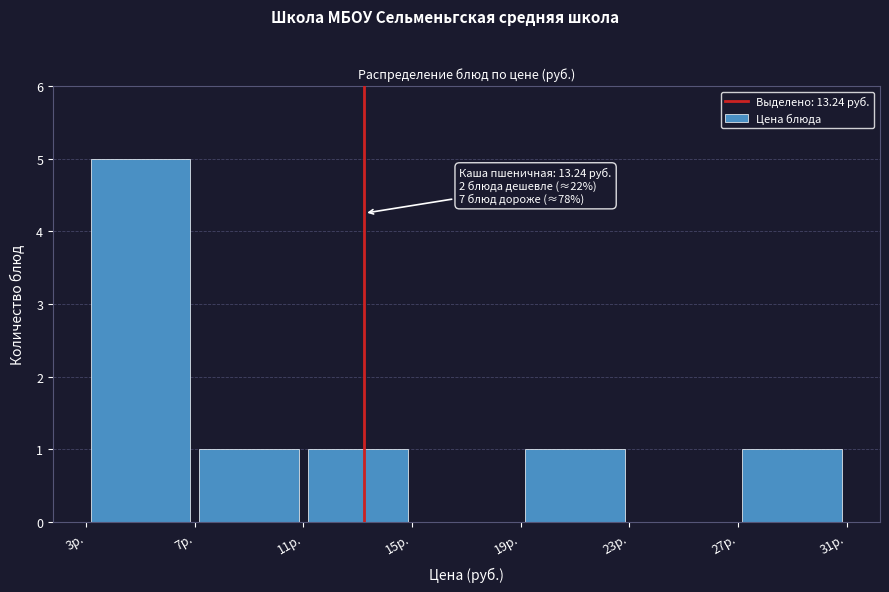

Which range on the x-axis has the tallest bar?

3 to 7